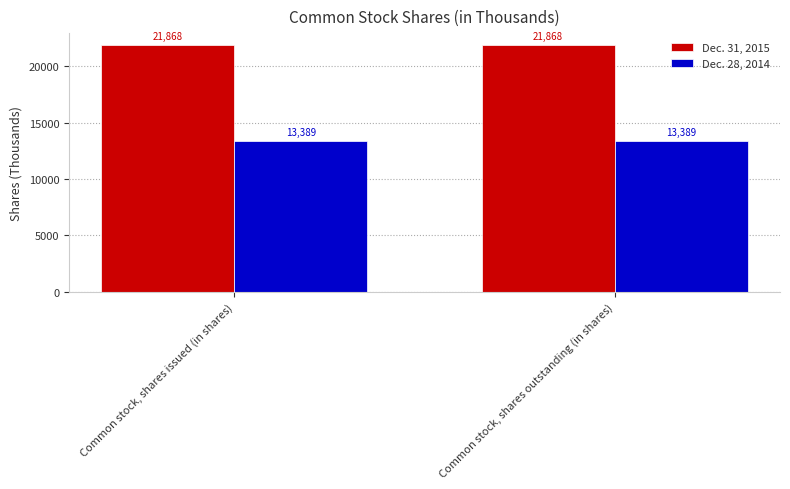

Reading left to right, transcribe all the data shown in this chart.

Dec. 31, 2015: Common stock, shares issued (in shares)=21868	Common stock, shares outstanding (in shares)=21868
Dec. 28, 2014: Common stock, shares issued (in shares)=13389	Common stock, shares outstanding (in shares)=13389